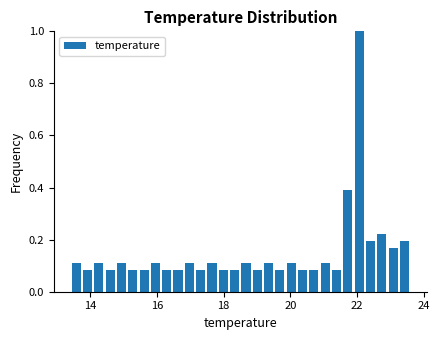

Around what value on the x-axis is the tallest bar? Give the approximate position of its centre, as read against the axis.

22.0